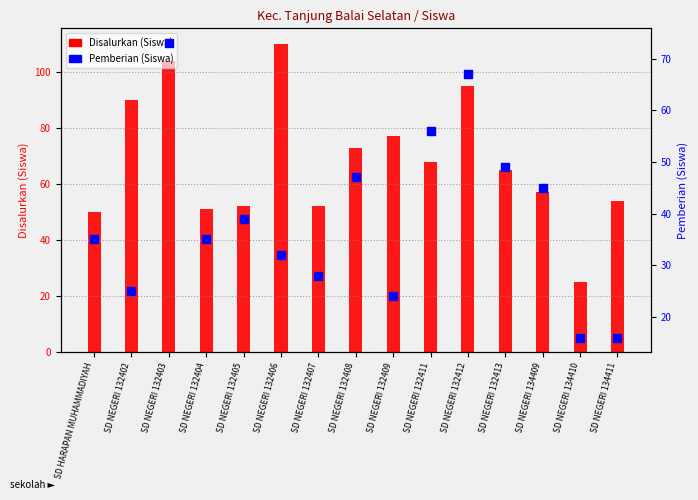

Which series contains the lowest Y value?

Pemberian (Siswa)